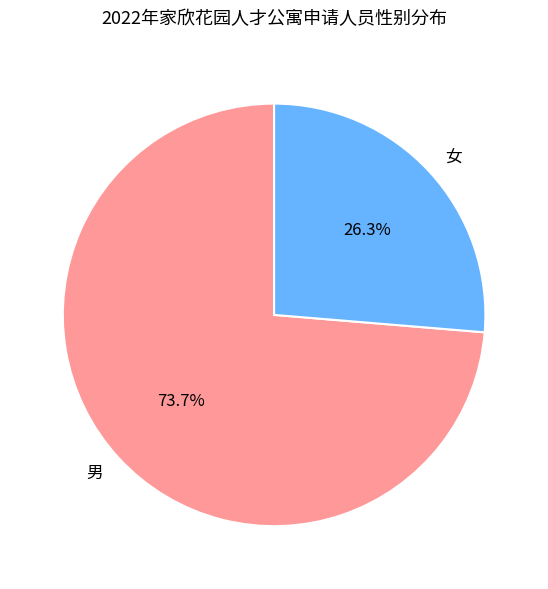

To the nearest percent, what portion does 男 represent?

74%